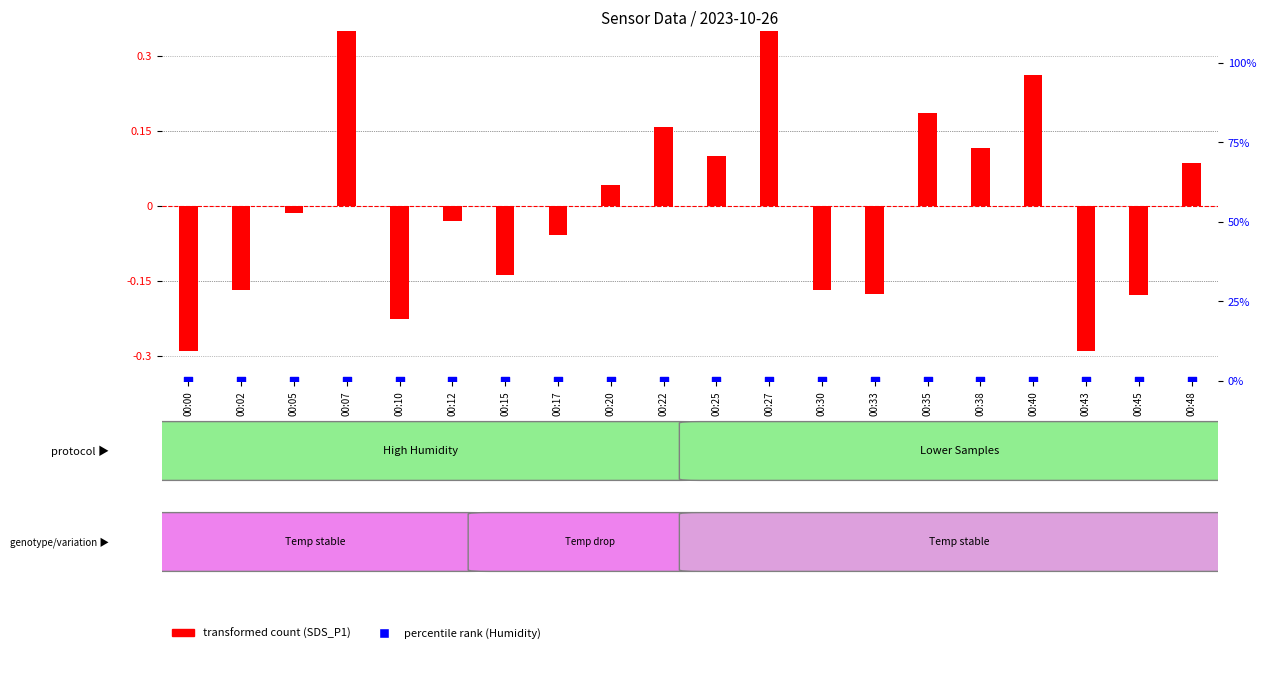

What is the total value across all series at 00:00?

-0.3